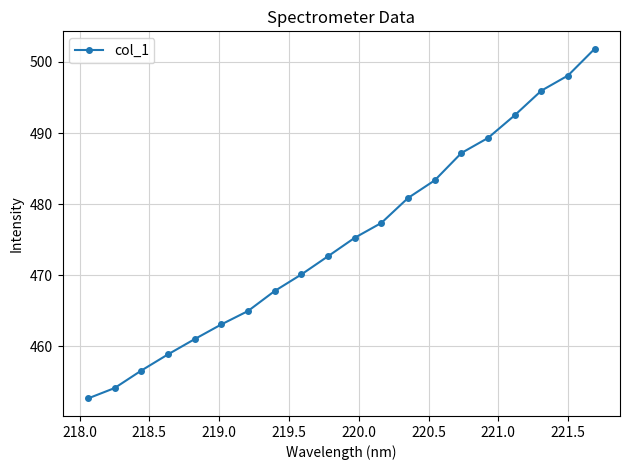

How many data points are less than 475?

10